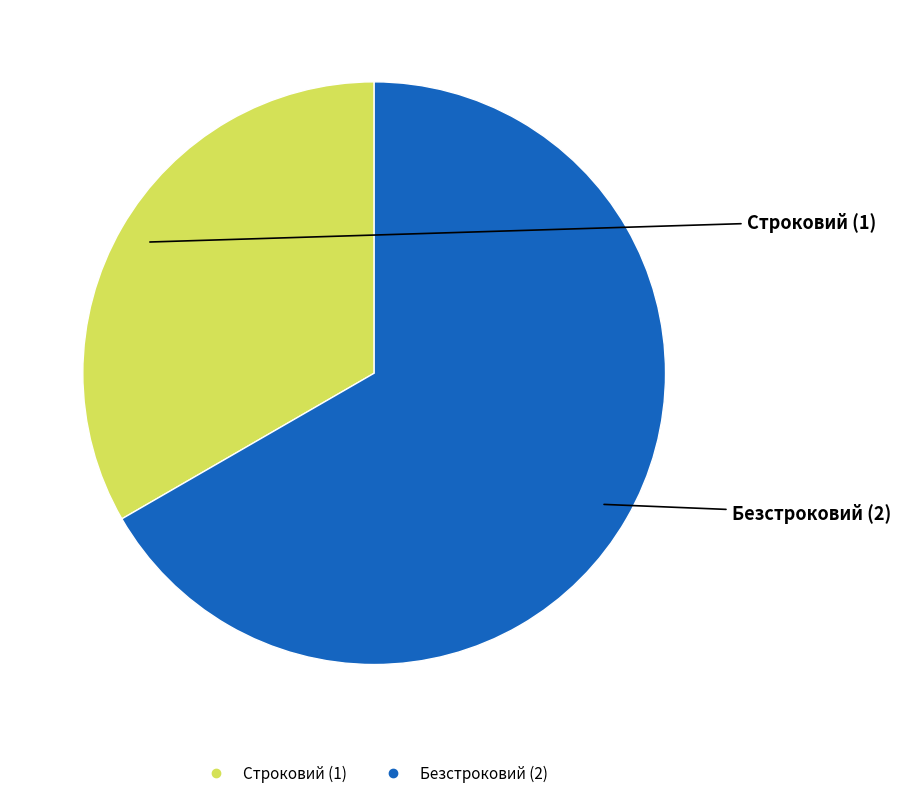

Is the sum of Строковий and Безстроковий greater than half?

Yes